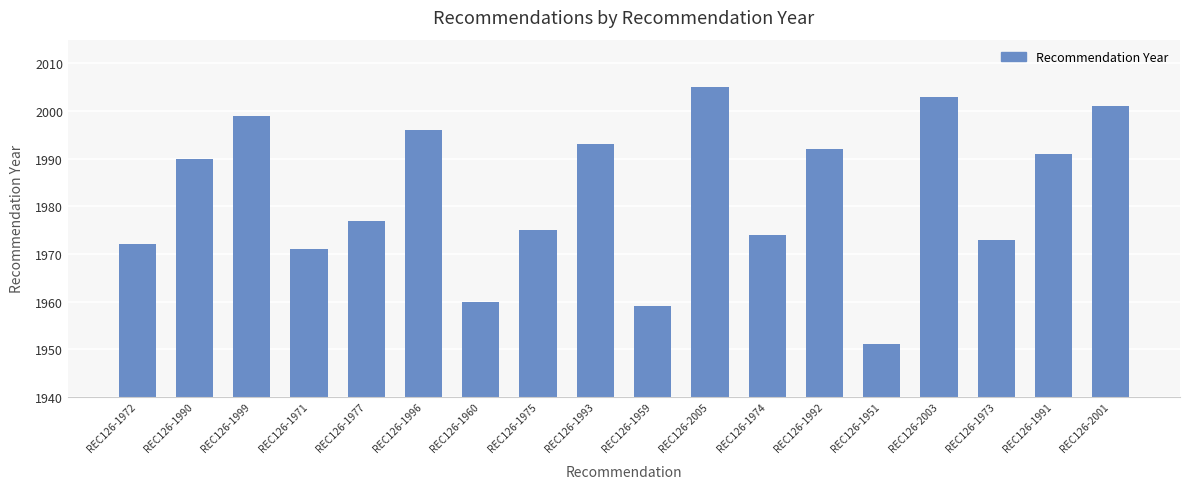

How many bars are there in total?

18